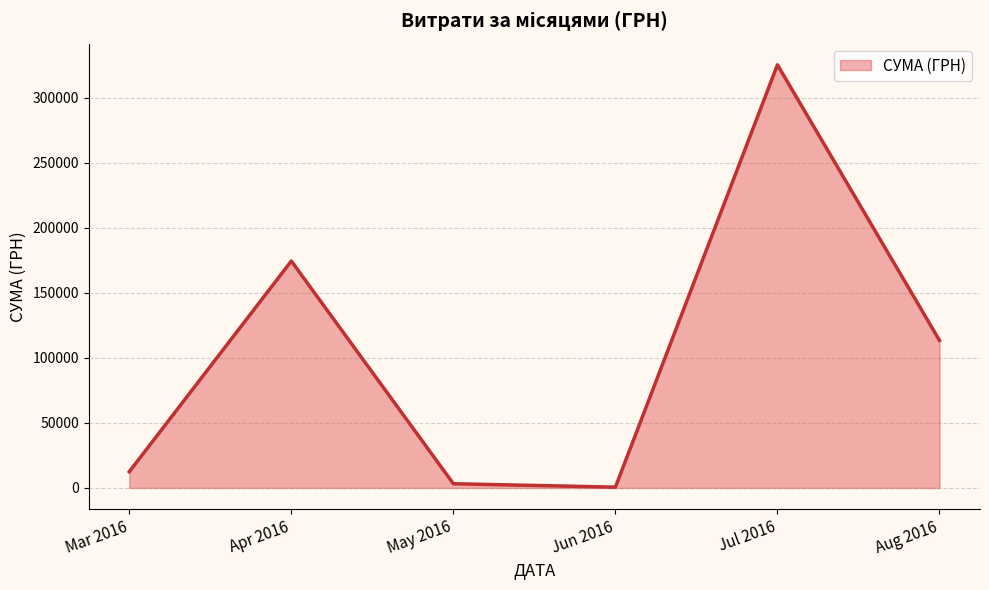

What is the ratio of the value at Apr 2016 to the value at Mar 2016?

14.0